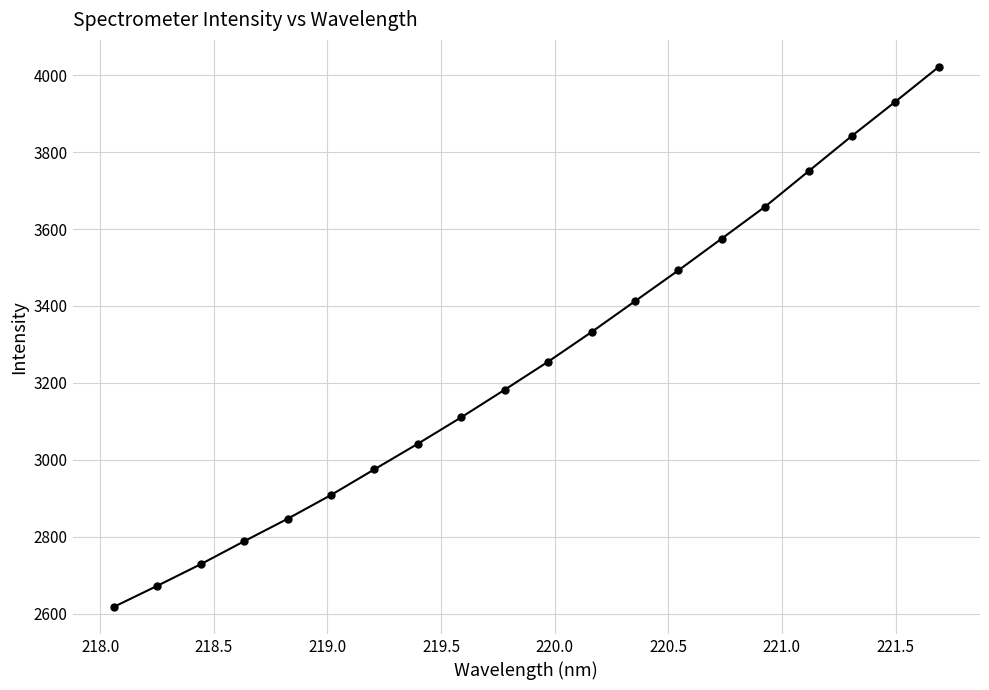

What is the difference between the maximum and minimum values?

1403.9